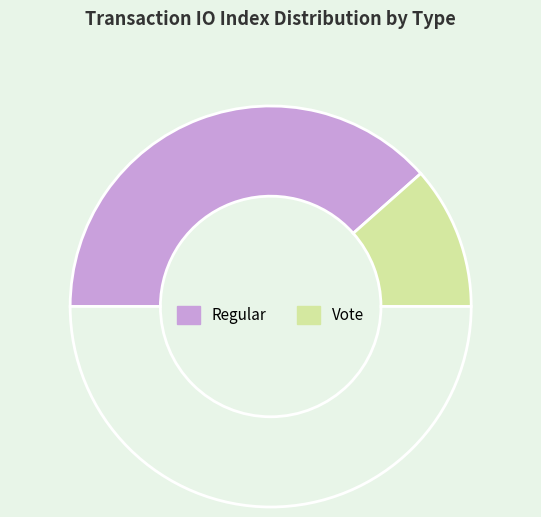

Count the number of slices in the pie.

3